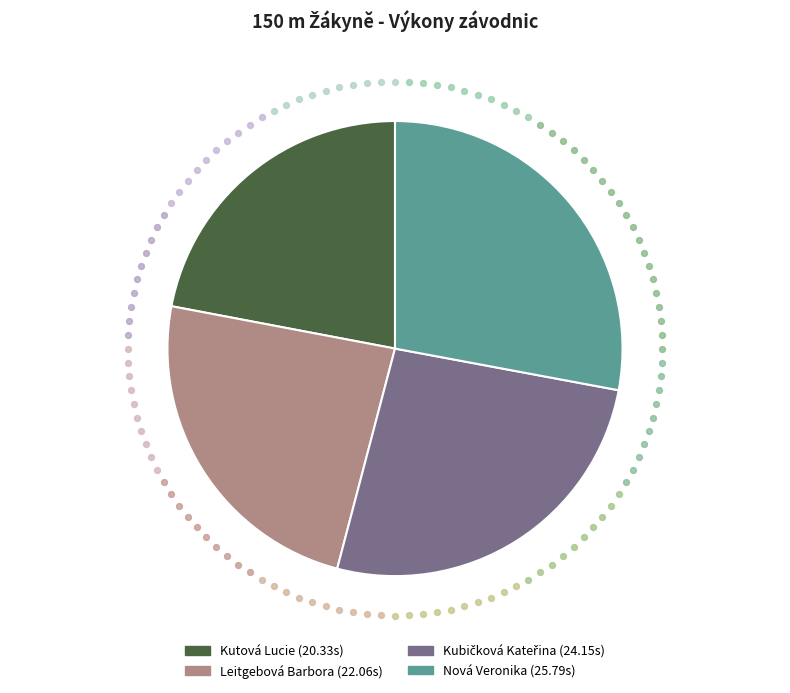

Is it true that Kubičková Kateřina is 26% of the pie?

True